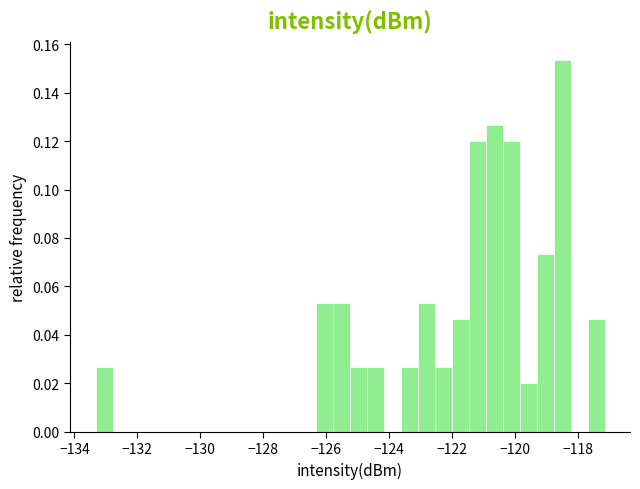

Read against the x-axis, roughly where is the centre of the tallest bar?

-118.6